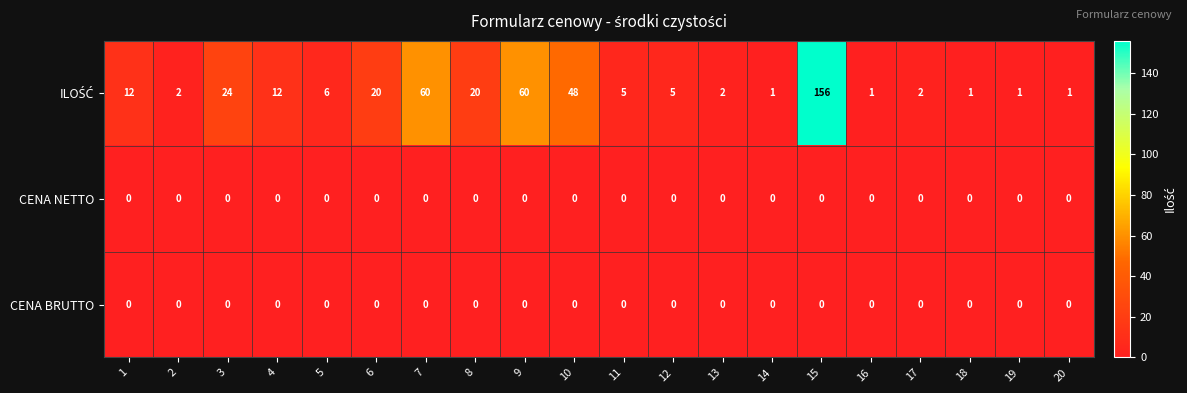

At how many categories does at least one series exceed 129?

1